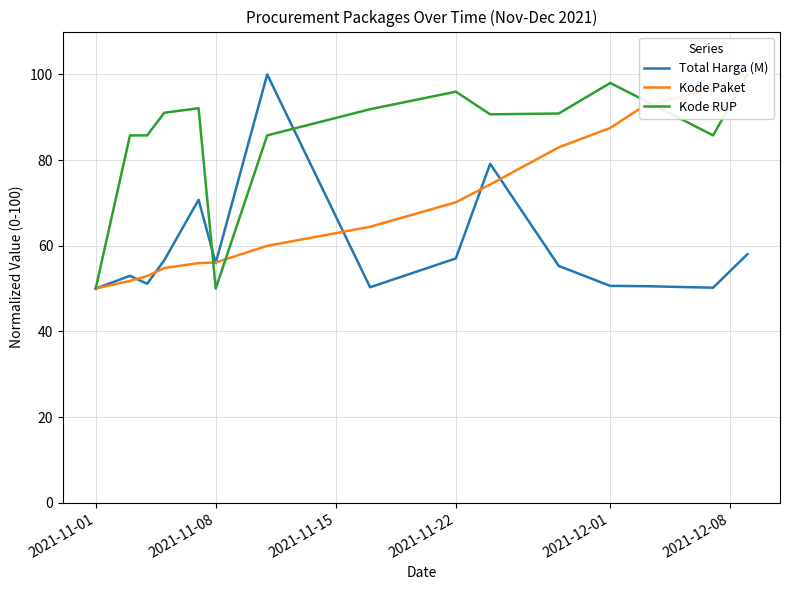

The value of Total Harga (M) at 2021-12-01 is 50.6. True or false?

True